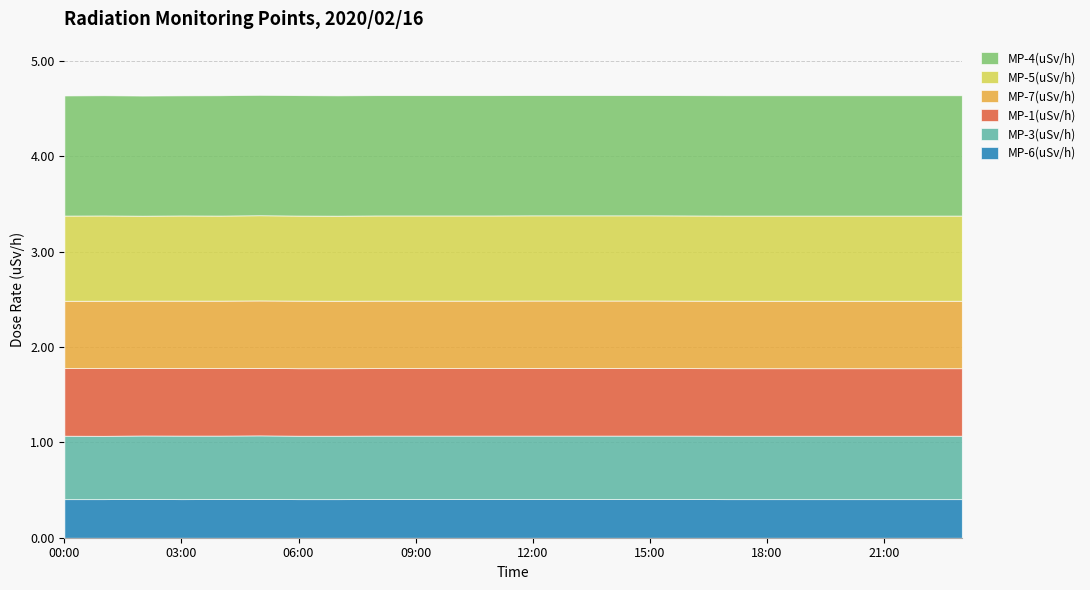

How many interior local peaks does the MP-7(uSv/h) series have?

1